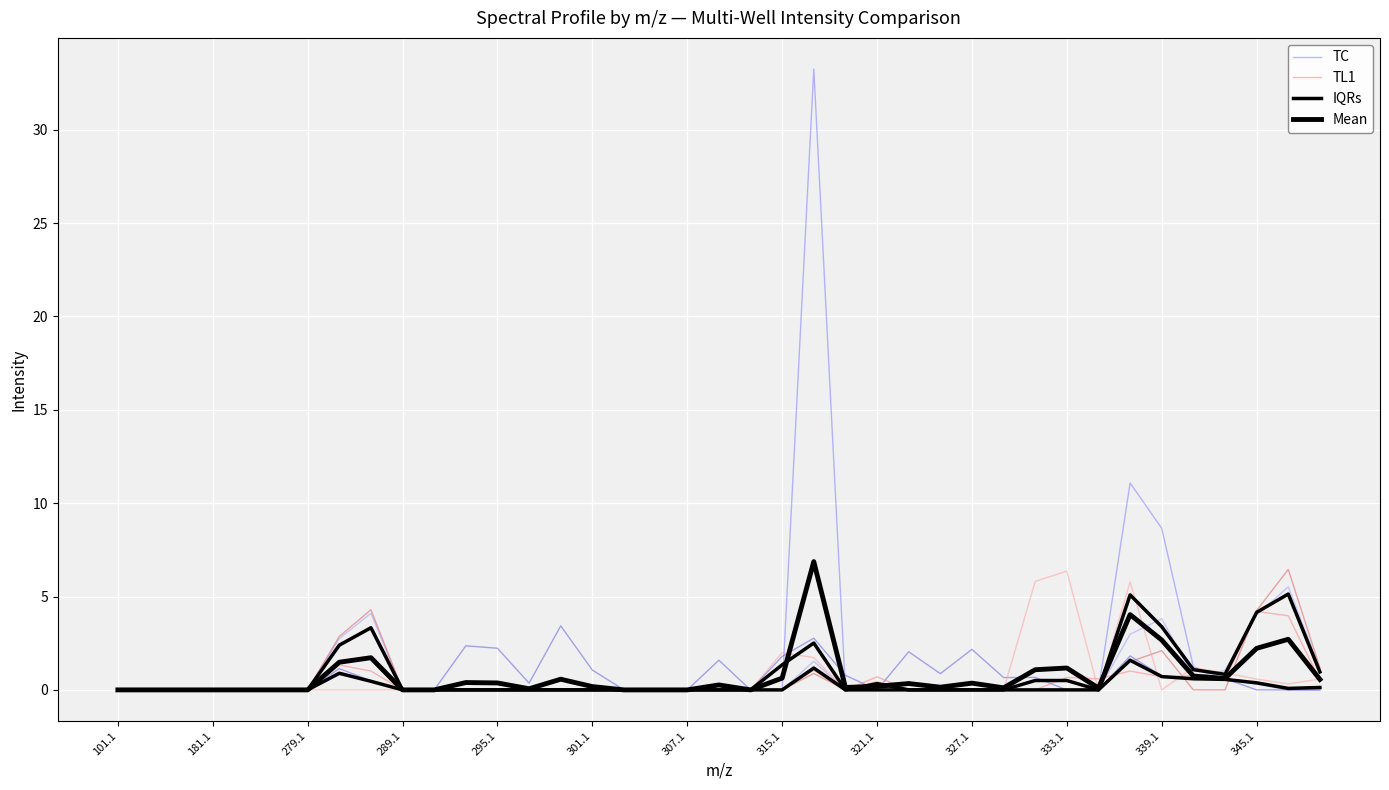

Which series has the largest total across all categories?

TC